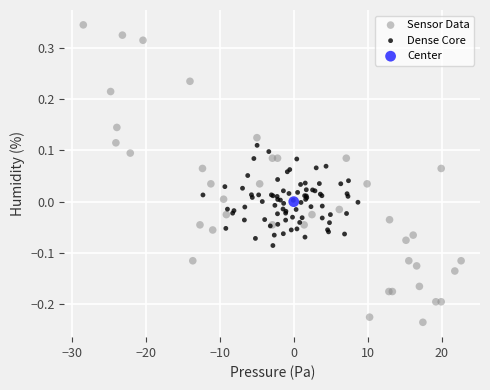

What are all the series names shown in the legend?

Sensor Data, Dense Core, Center